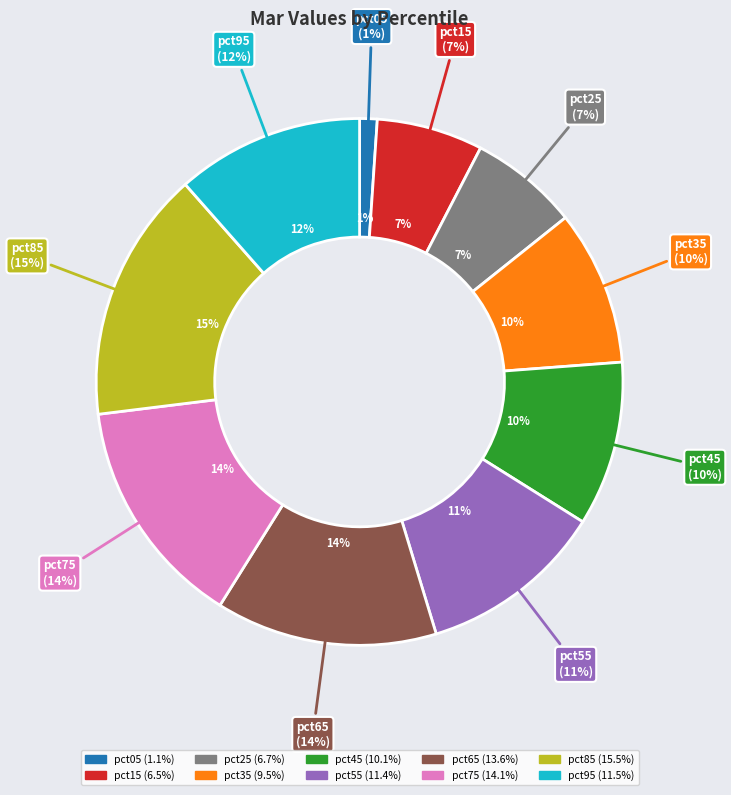

How much of the chart is everything except pct05?

98.9%